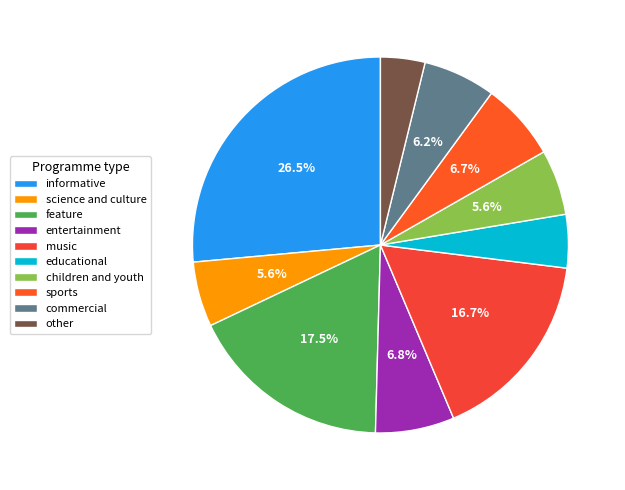

How many segments does this pie chart have?

10